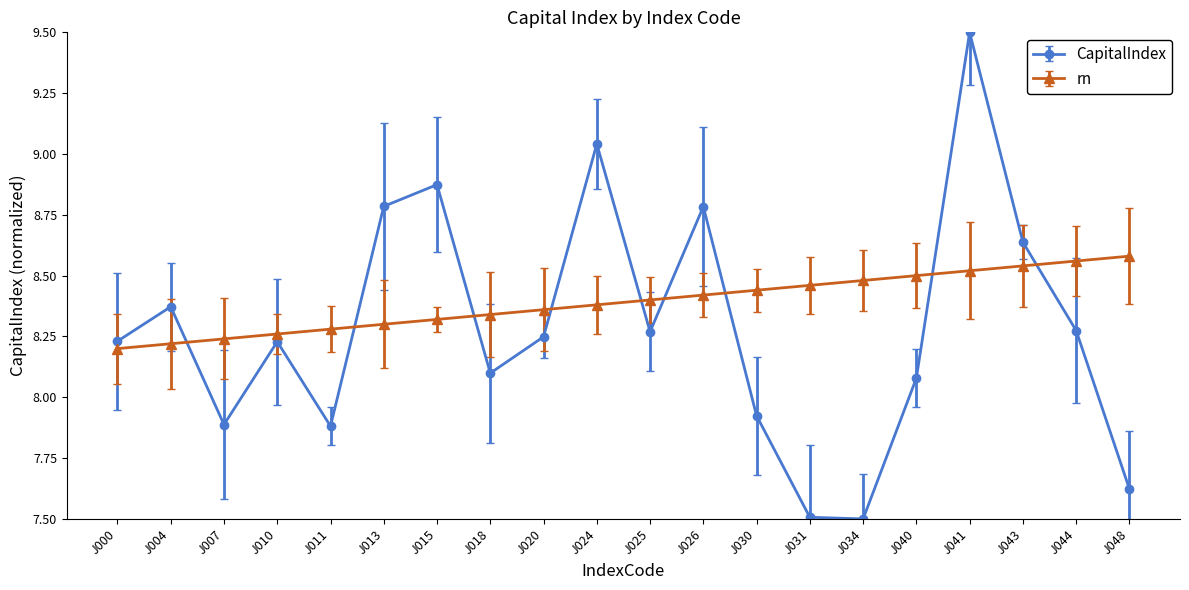

Does the chart have visible grid lines?

No